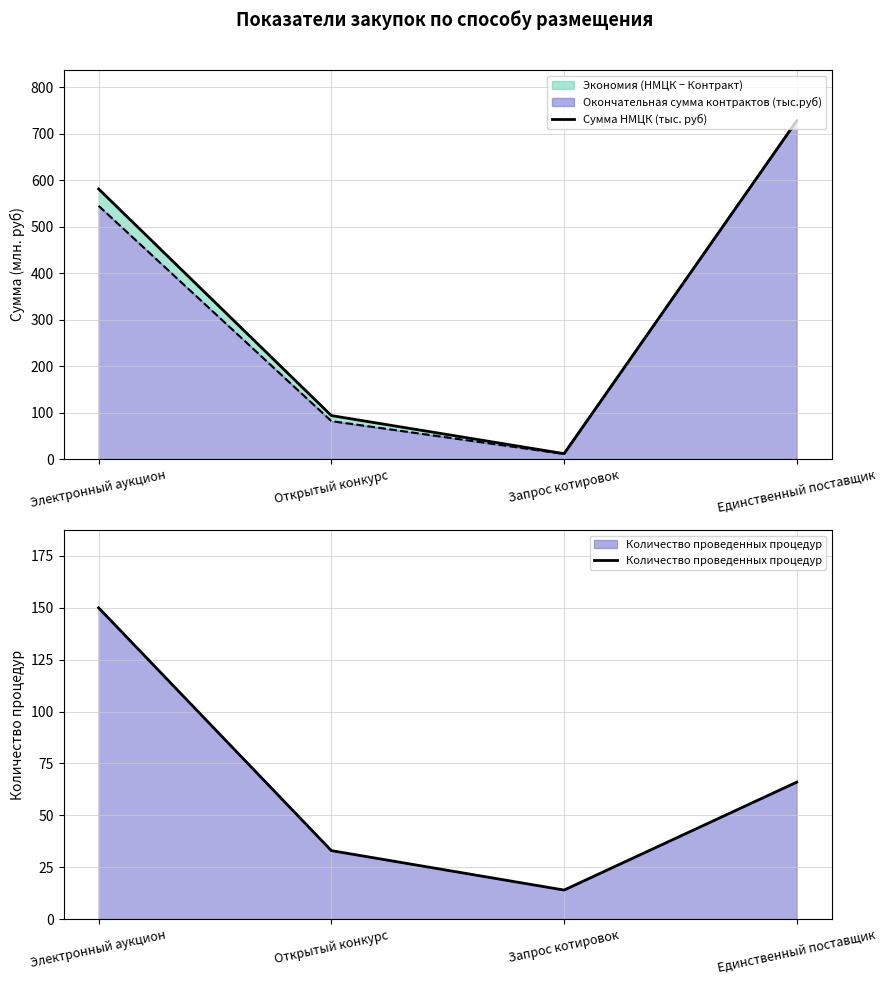

Is the value of Сумма НМЦК (тыс. руб) at Электронный аукцион greater than the value of Количество проведенных процедур at Единственный поставщик?

Yes